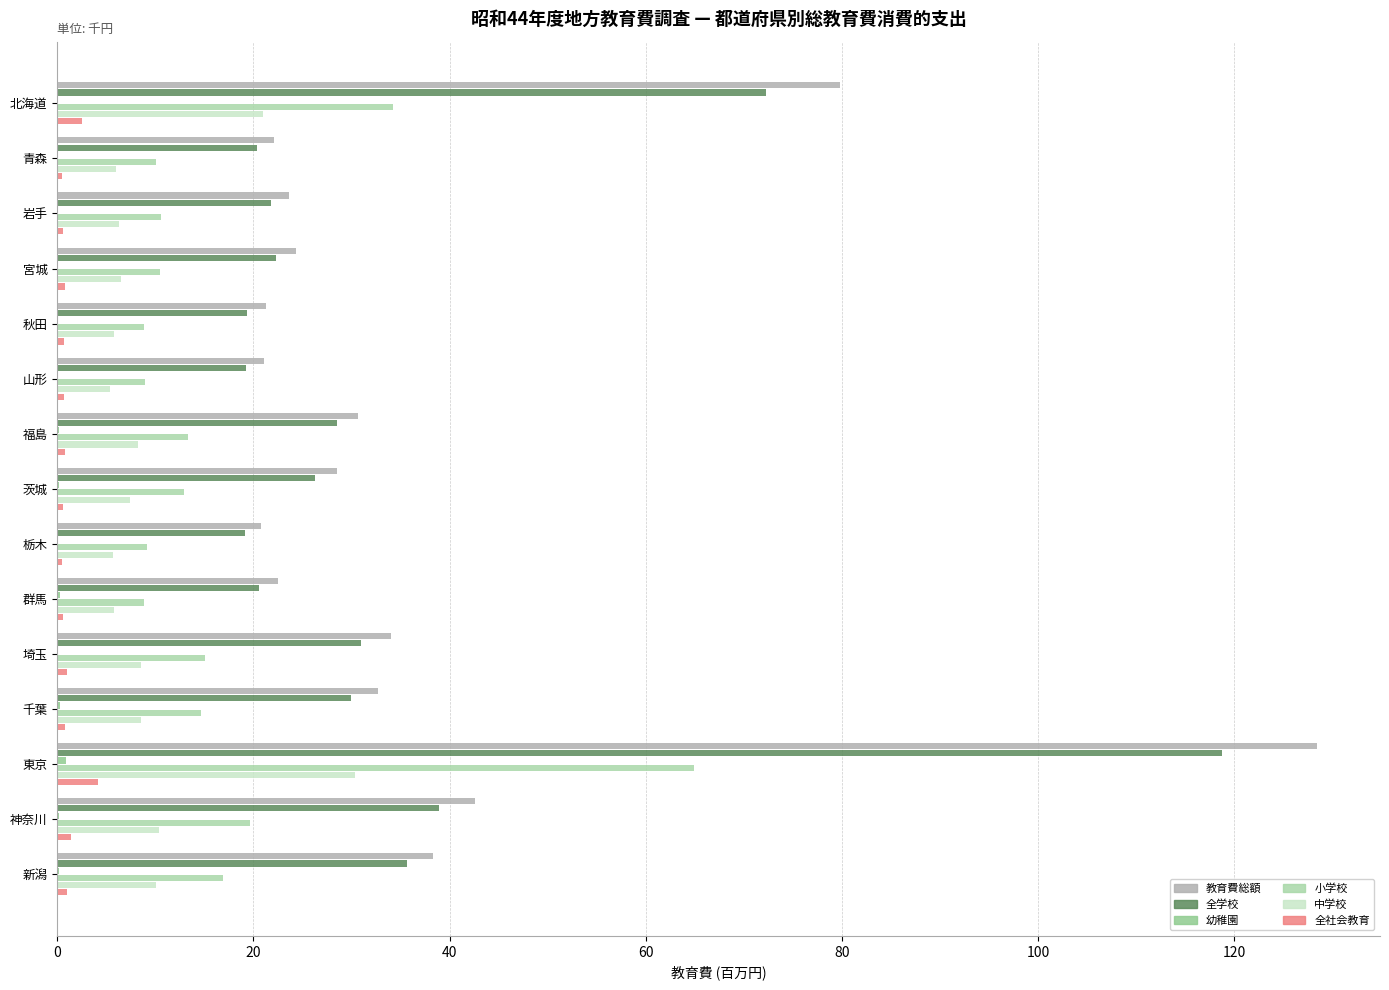

How many categories are shown in the chart?

15